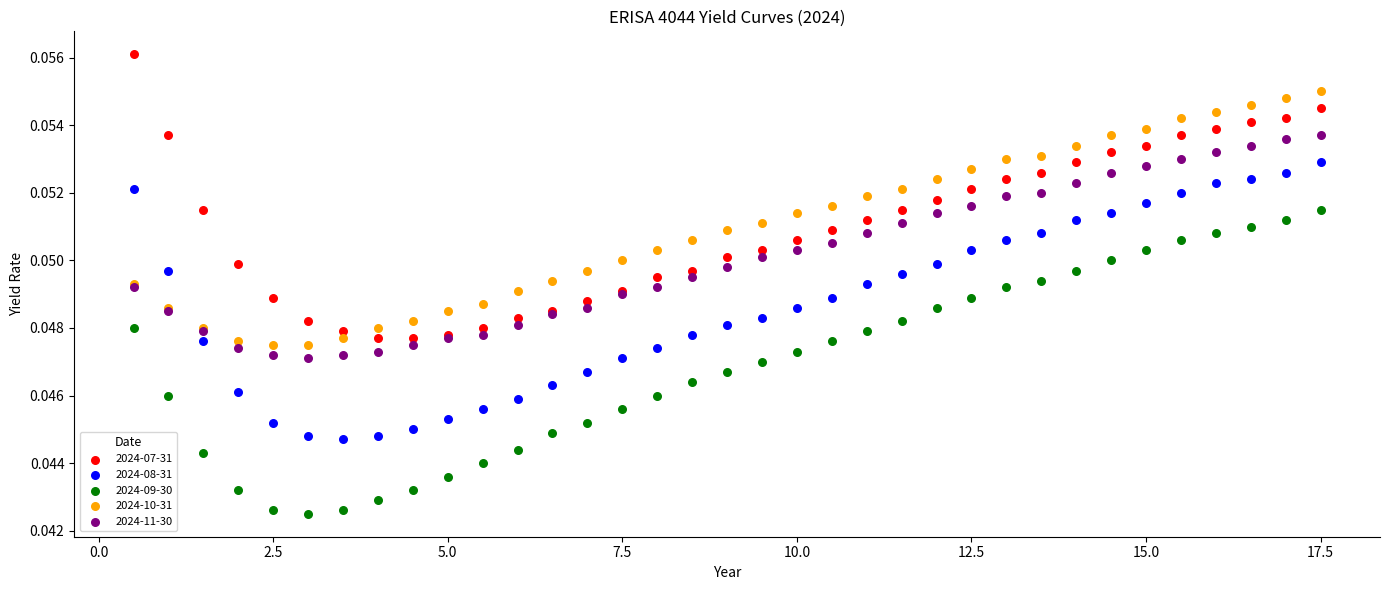

What is the X range (max minus min) for the scatter plot?

17.0